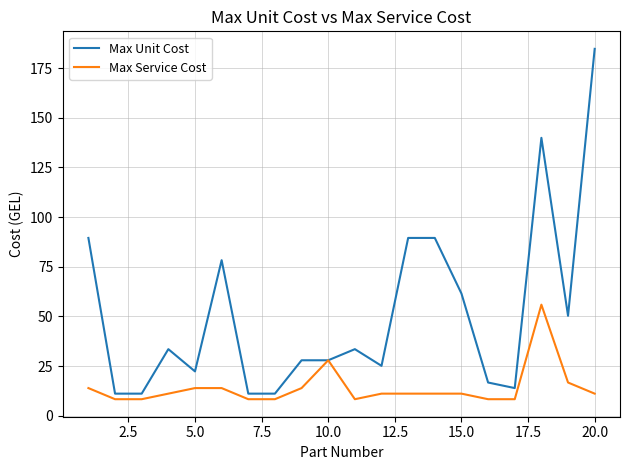

What are all the series names shown in the legend?

Max Unit Cost, Max Service Cost